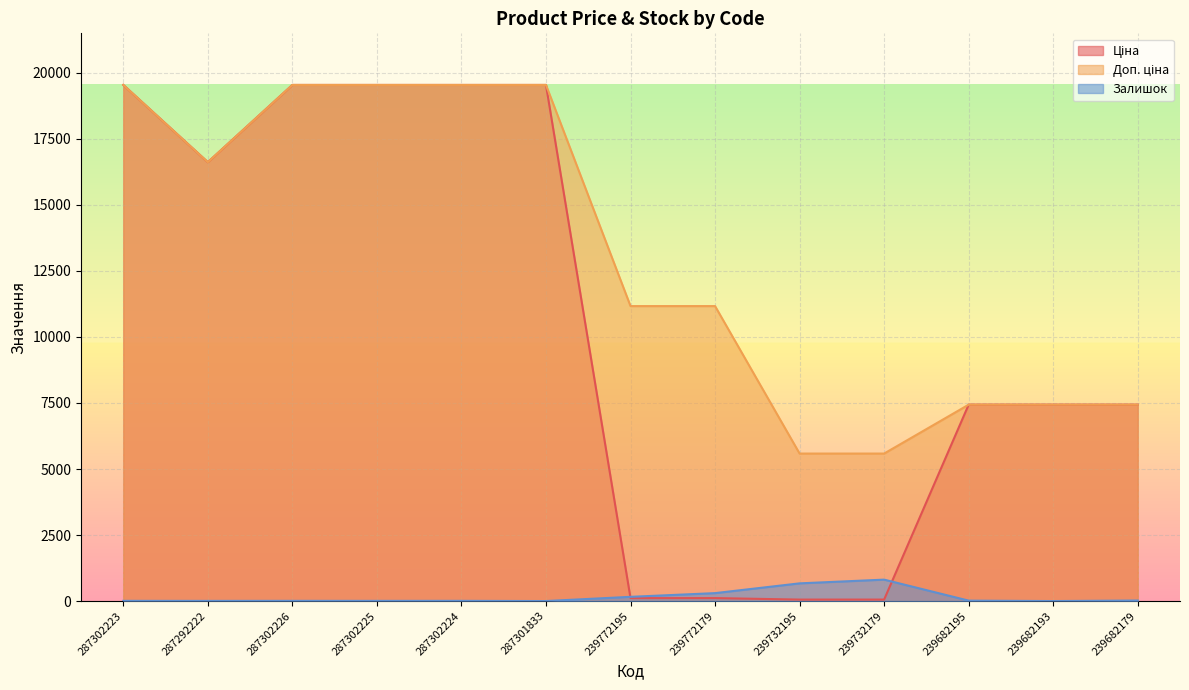

The Ціна series shows 19542.7 at 287302224. True or false?

True